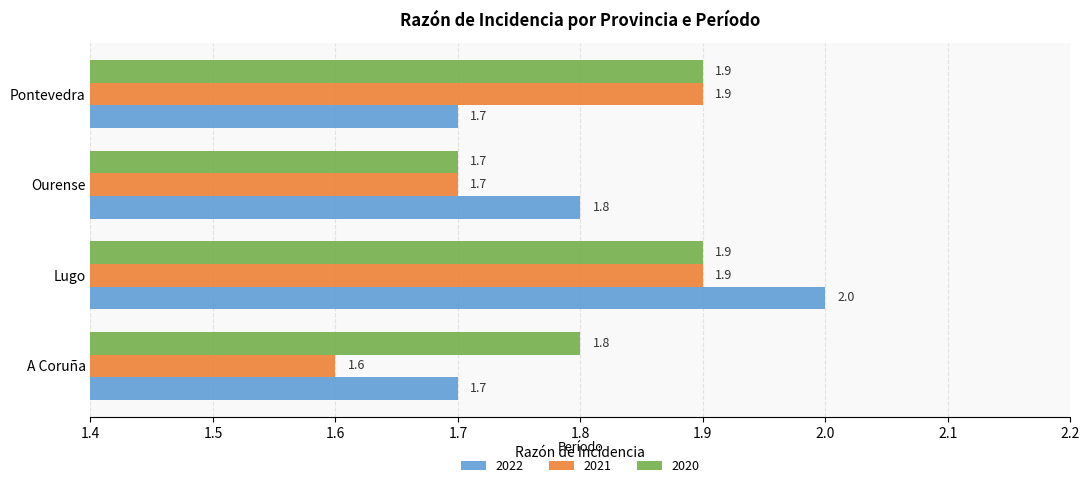

What is the difference between the maximum and minimum values in the 2021 series?

0.3